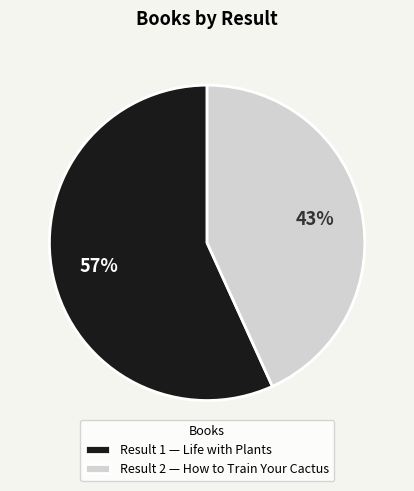

Is it true that Result 2 — How to Train Your Cactus is 43% of the pie?

True